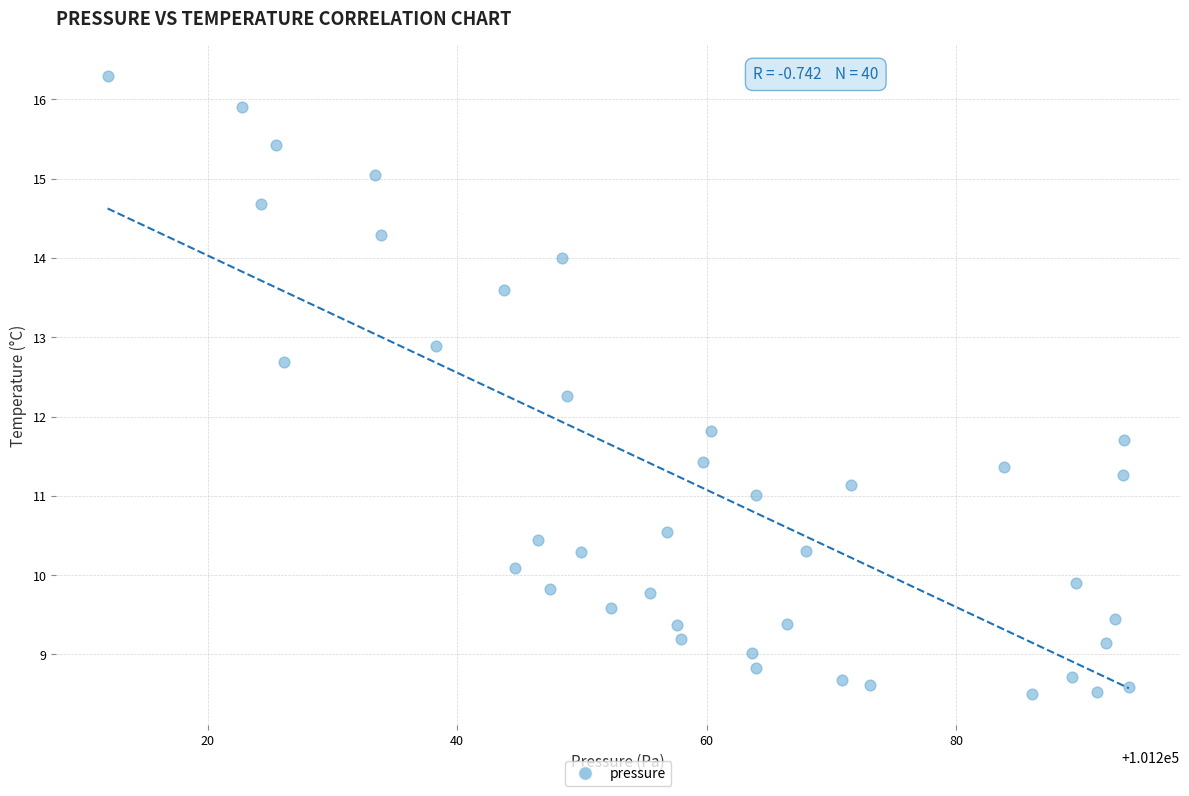

What is the range of Y values (max minus min)?

7.8